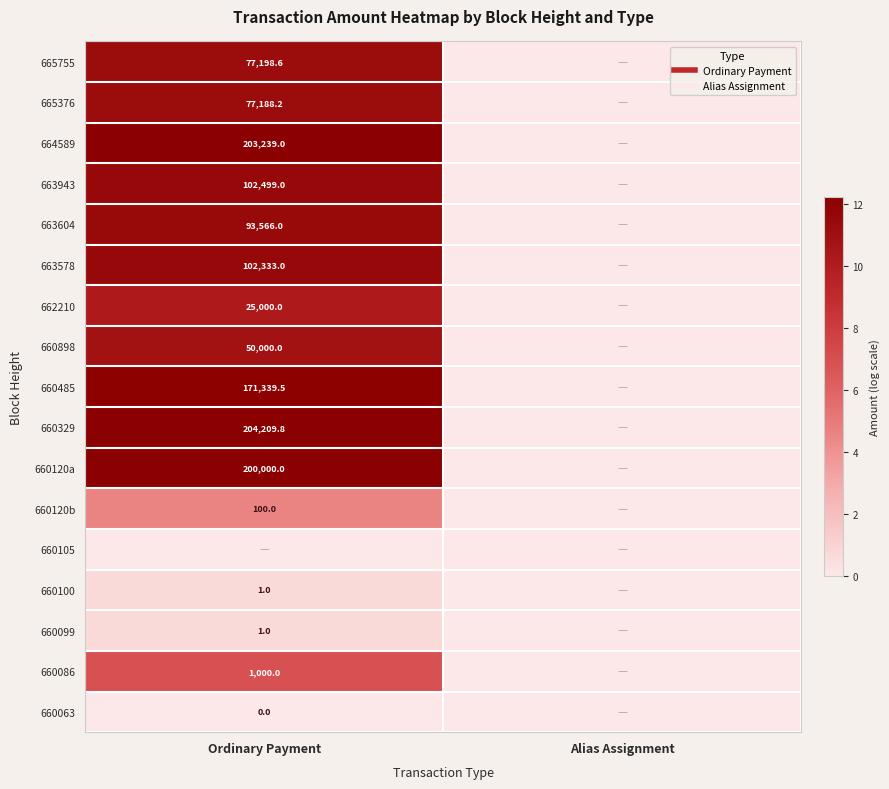

At how many categories does at least one series exceed 4?

1